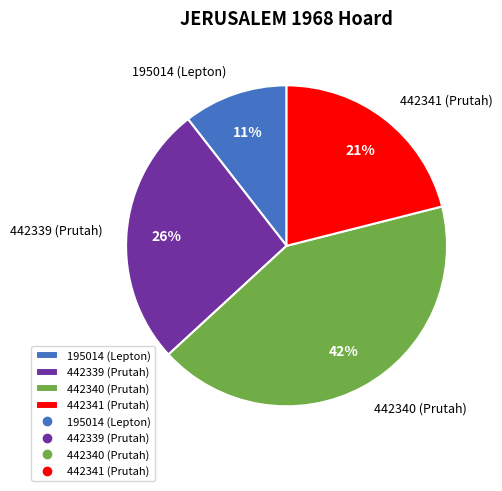

Does 442339 (Prutah) account for over 50% of the chart?

No